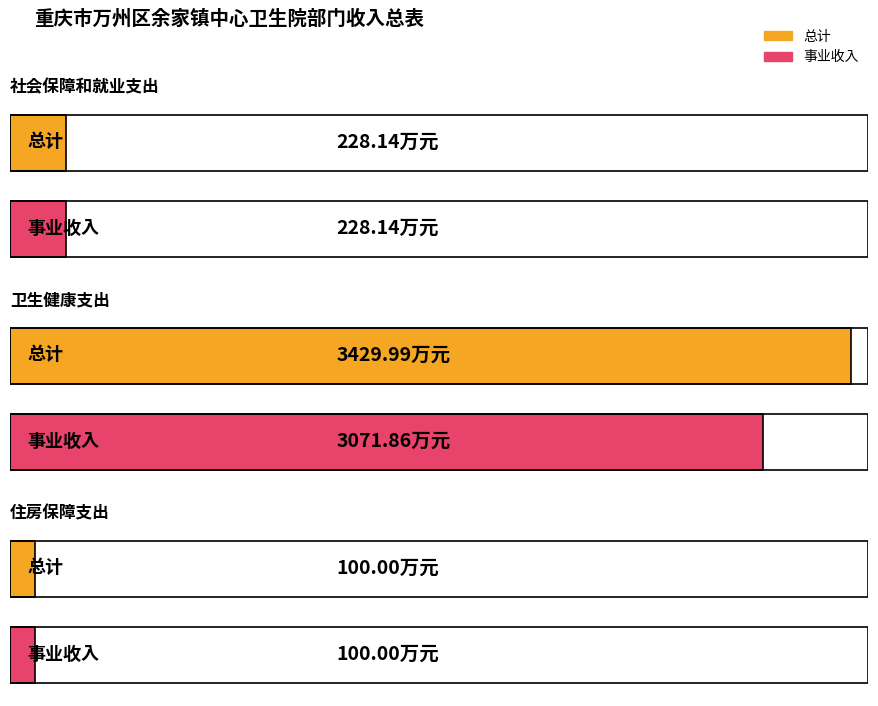

Reading left to right, list all the values displayed in this chart.

总计: 228.1	3430.0	100.0
事业收入: 228.1	3071.9	100.0